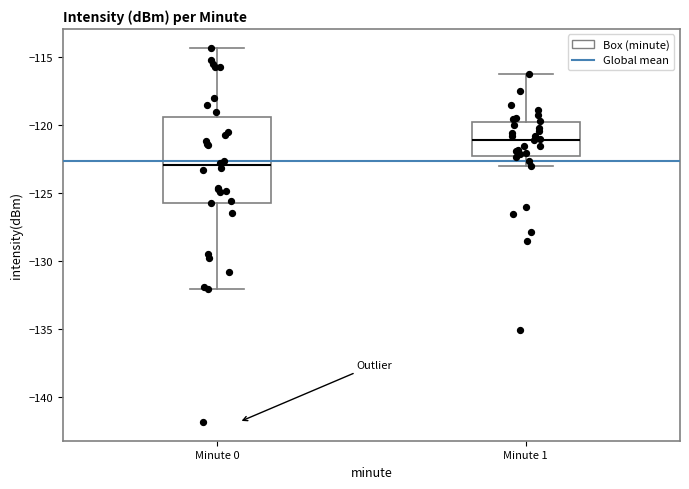

Reading left to right, transcribe this box plot: for each box, give where its median line is, the range the box spans, and where its two whiskers end, as read against the y-axis. The values are not printed on the chart, so give them approximately, as read against the axis.

Minute 0: median -123.0, box -125.5 to -119.5, whiskers -132.0 to -114.5
Minute 1: median -121.0, box -122.0 to -120.0, whiskers -123.0 to -116.0